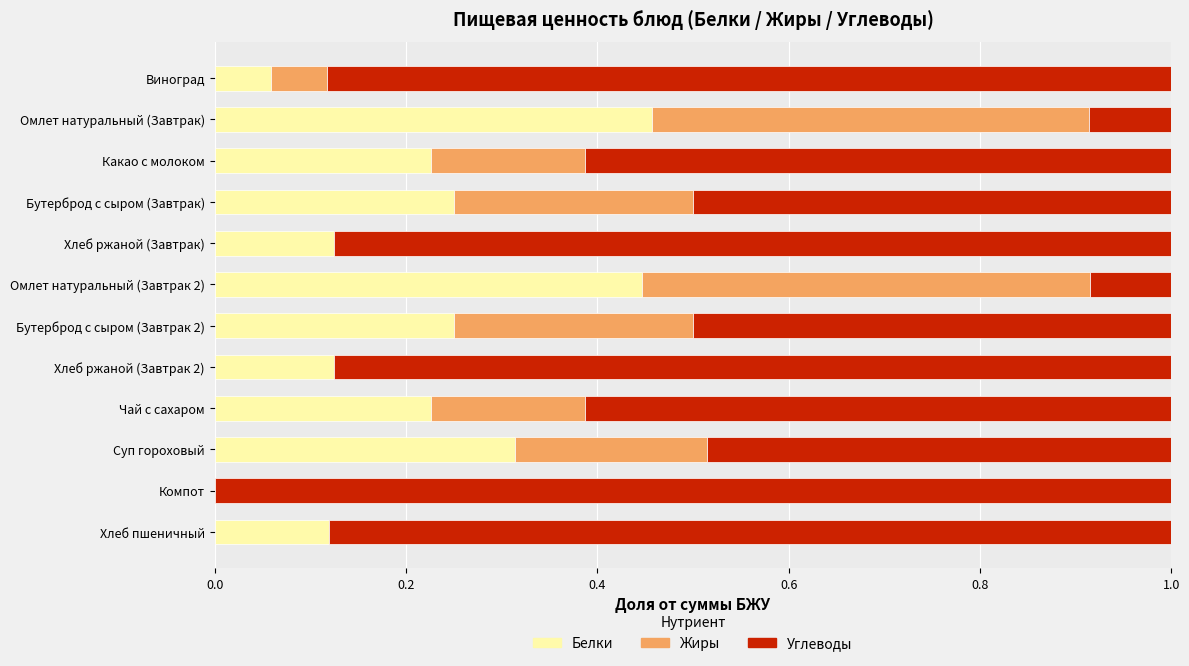

What is the sum of all Белки values?

2.6